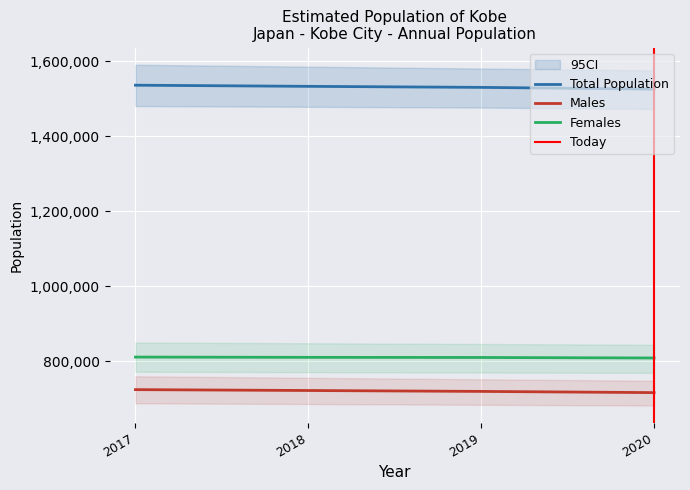

Is it true that Females equals 810087 at 2019?

True